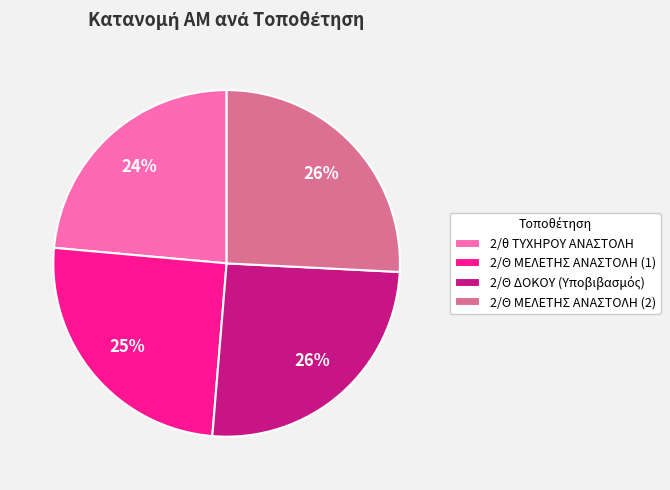

Combined, do 2/θ ΤΥΧΗΡΟΥ ΑΝΑΣΤΟΛΗ and 2/Θ ΜΕΛΕΤΗΣ ΑΝΑΣΤΟΛΗ (2) account for over 50%?

No